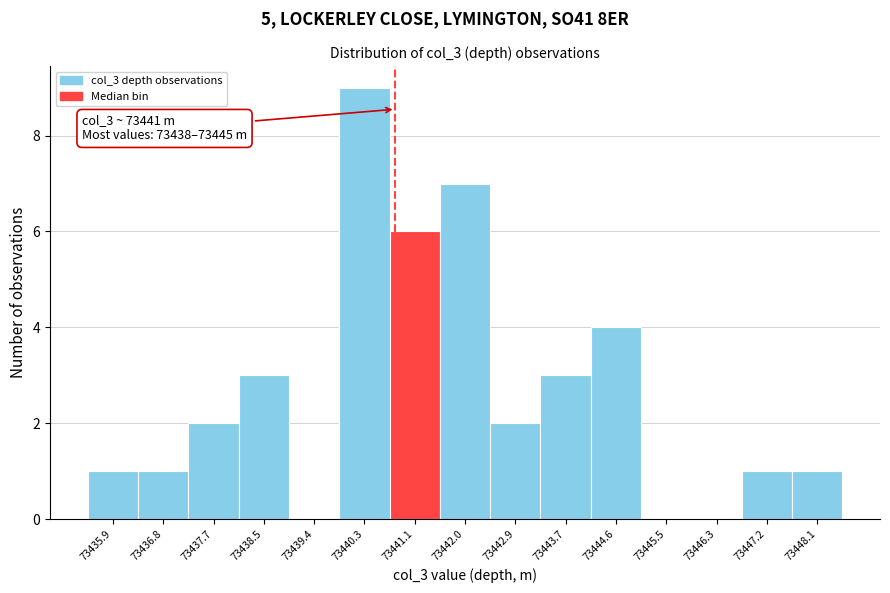

Which range on the x-axis has the tallest bar?

73439.8 to 73440.7